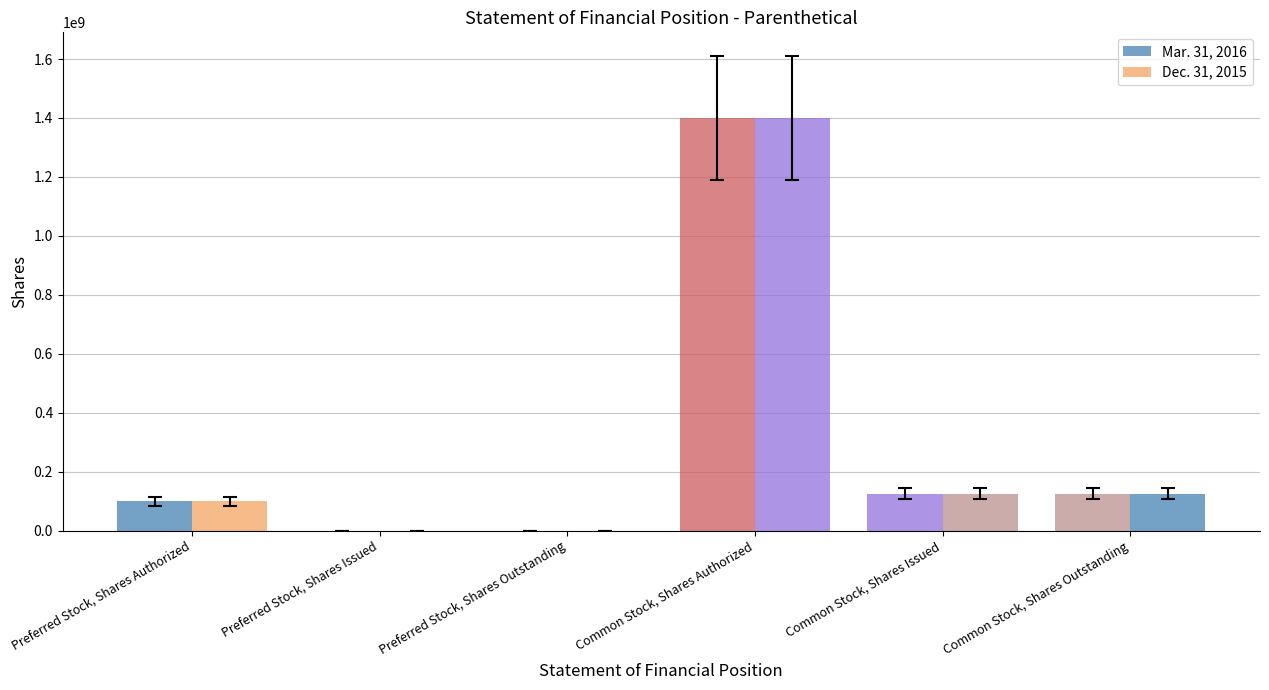

The value of Mar. 31, 2016 at Common Stock, Shares Issued is 26417131. True or false?

False